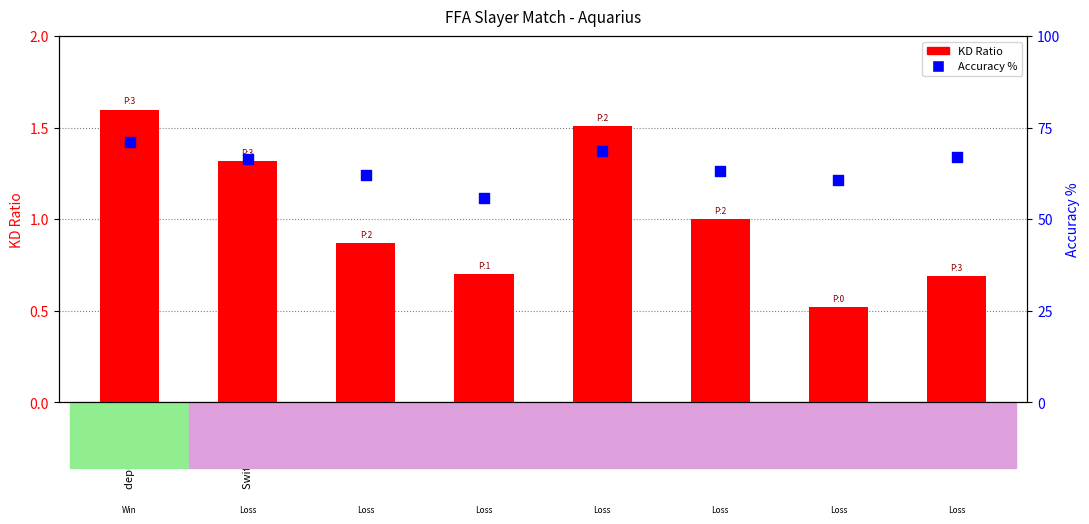

What is the total value across all series at deputy goober?

72.8